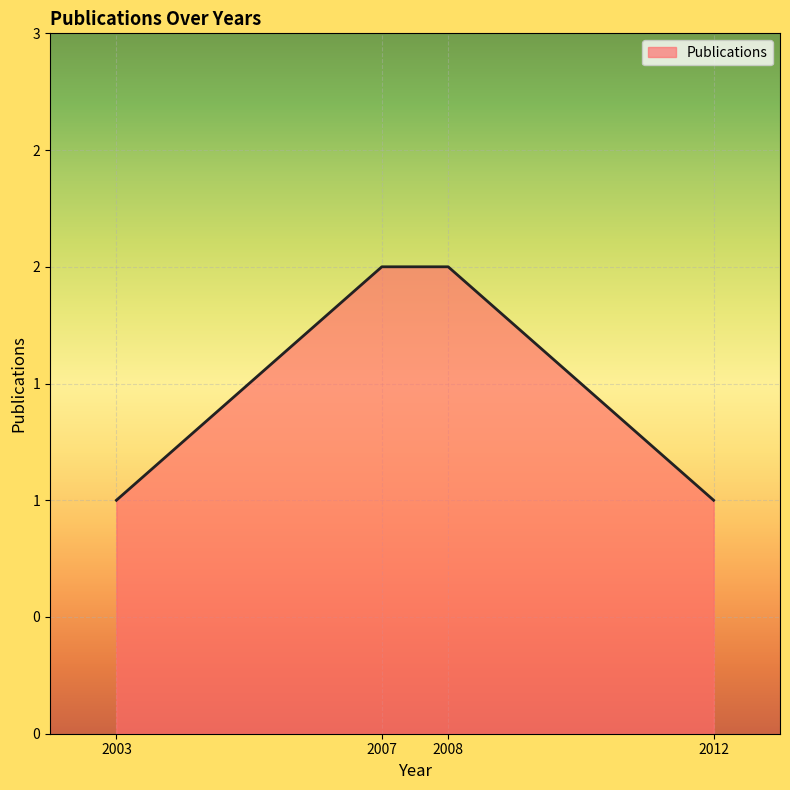

What is the greatest value displayed?

2